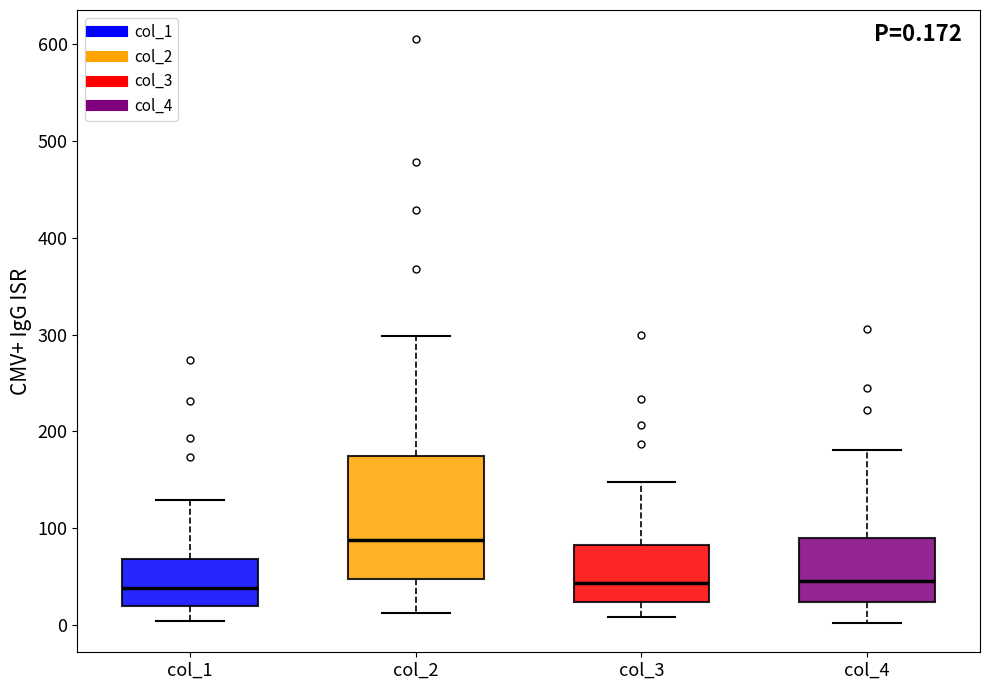

Which box is the tallest, from its lower edge to its upper edge?

col_2